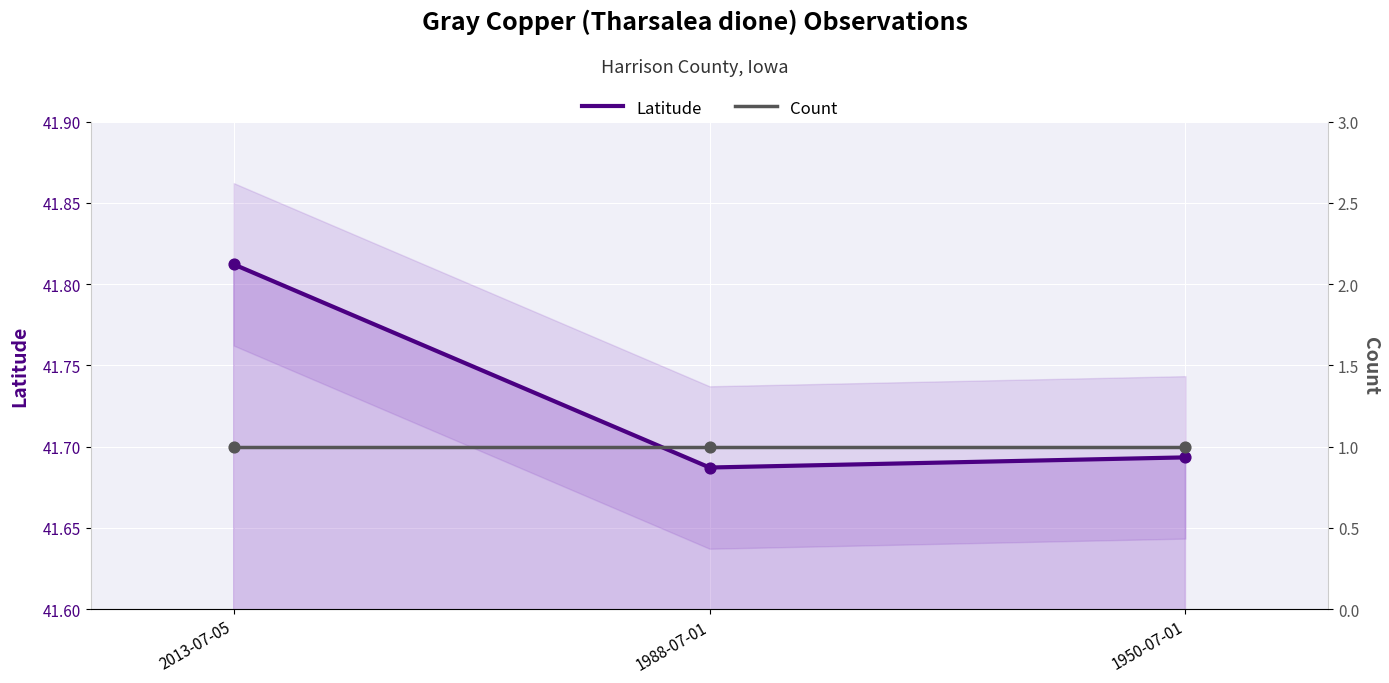

What is the total value across all series at 1988-07-01?

42.7